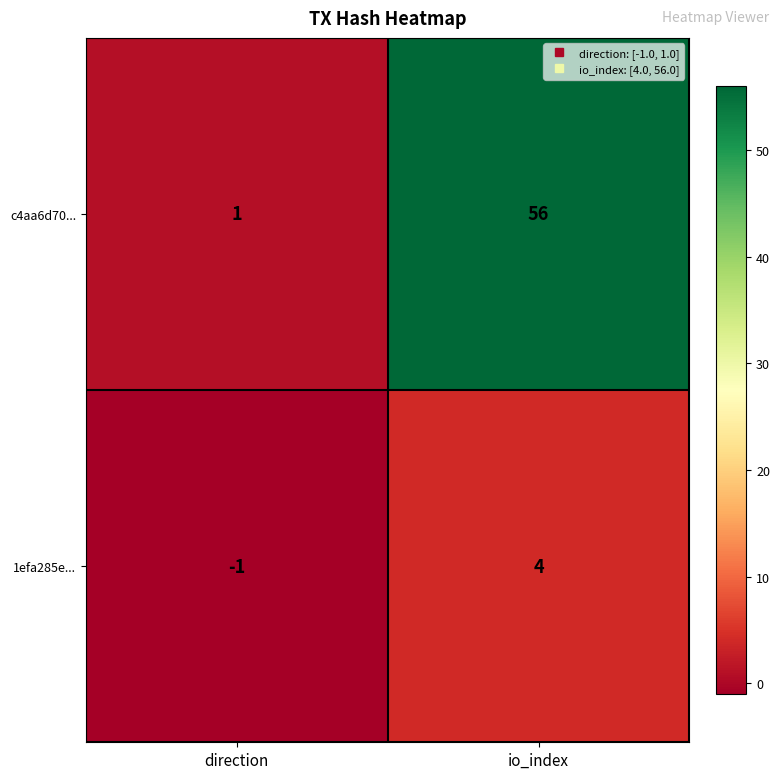

Reading left to right, list all the values displayed in this chart.

c4aa6d70...: direction=1	io_index=56
1efa285e...: direction=-1	io_index=4